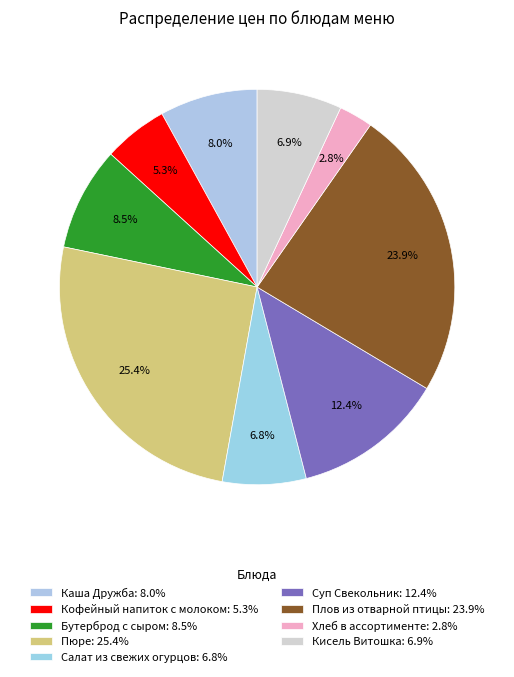

How many slices are in this pie chart?

9